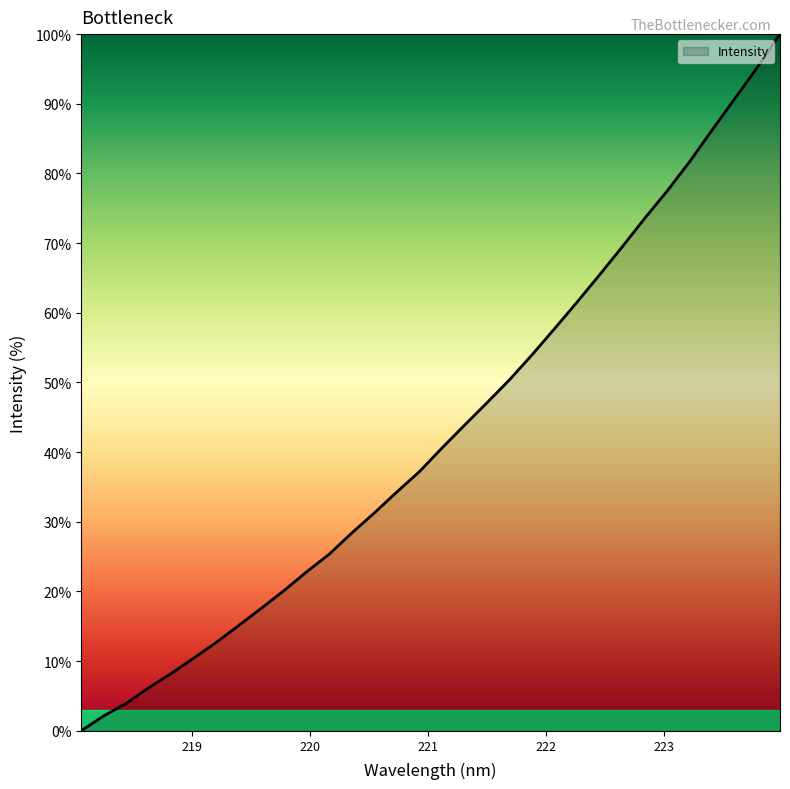

What is the difference between the maximum and minimum values?

100.0